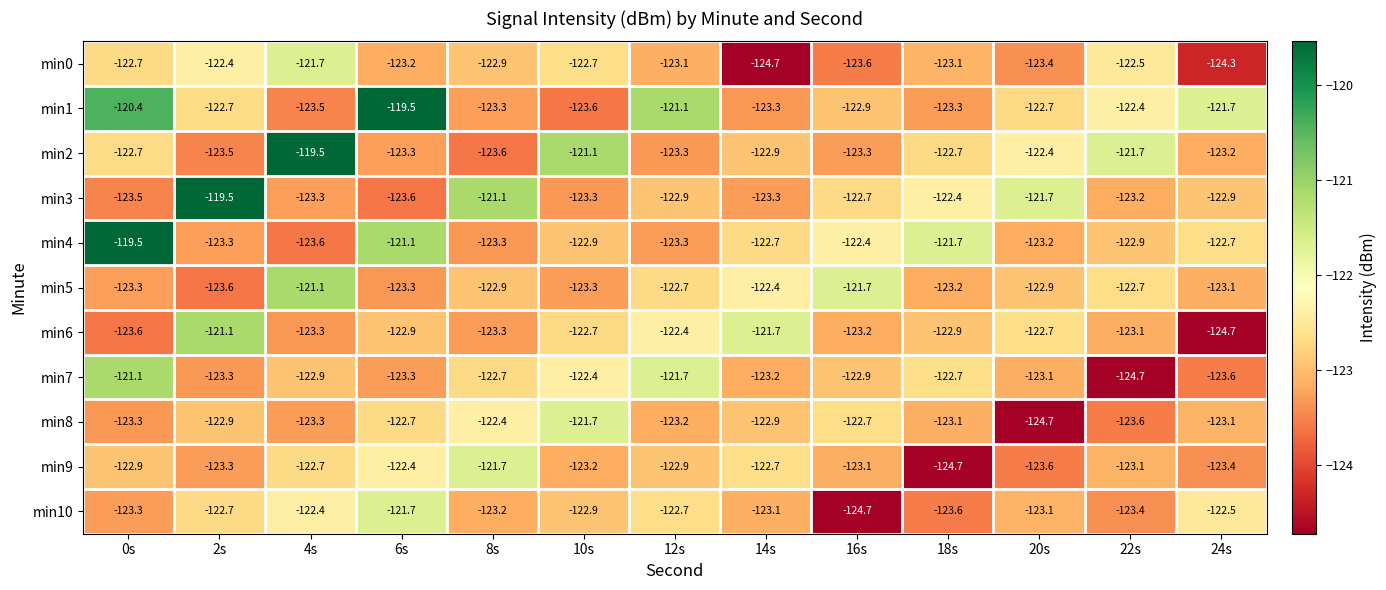

What is the difference between the maximum and minimum values in the min5 series?

2.5